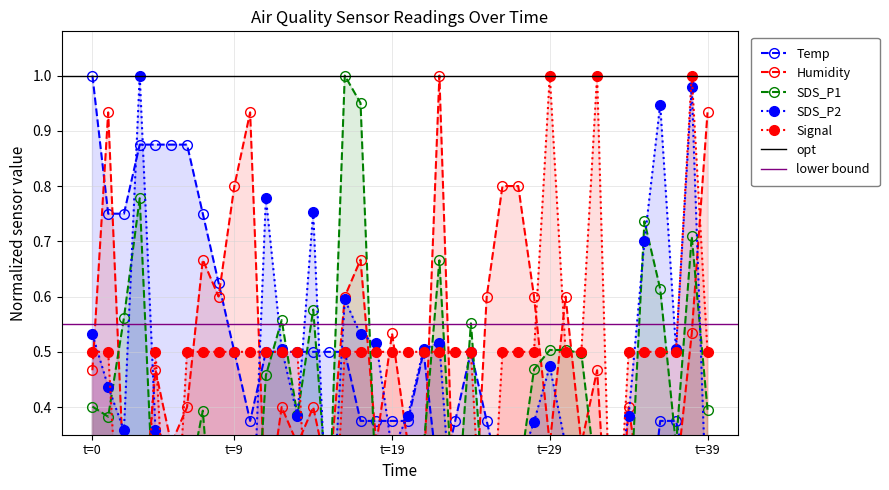

Is it true that Temp equals 0.4 at 17?

True